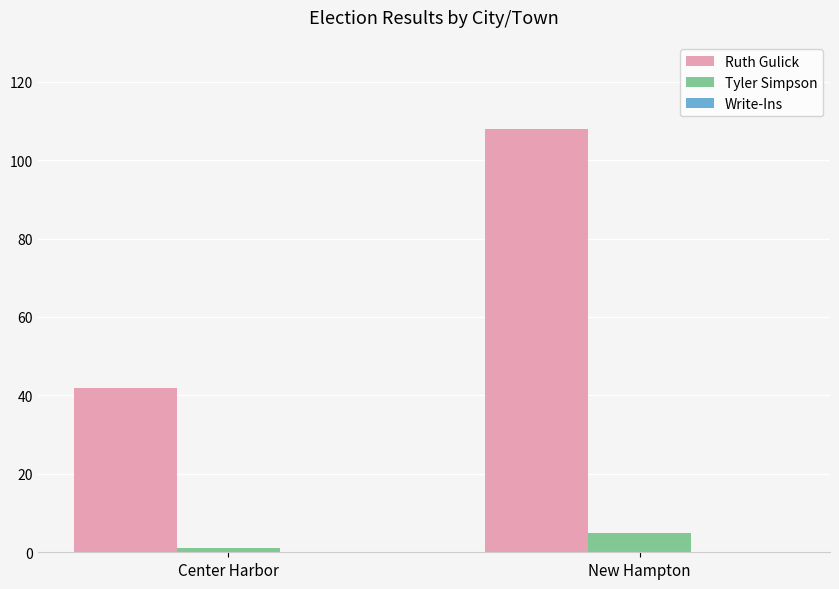

What is the label of the 1st bar from the right?

New Hampton